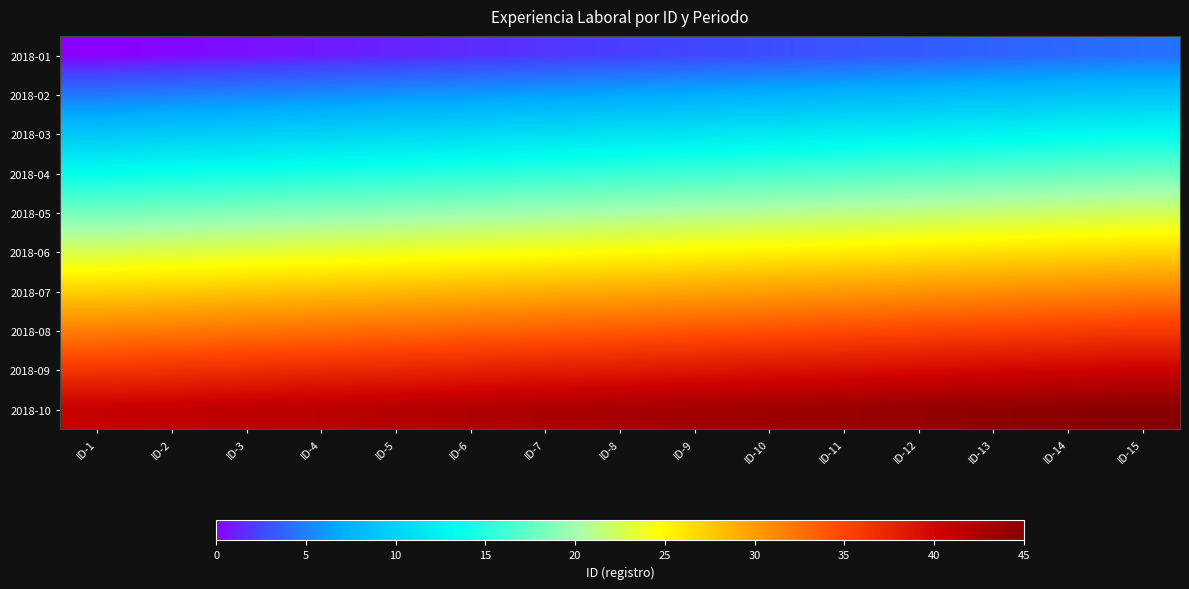

Which series has the largest total across all categories?

2018-10